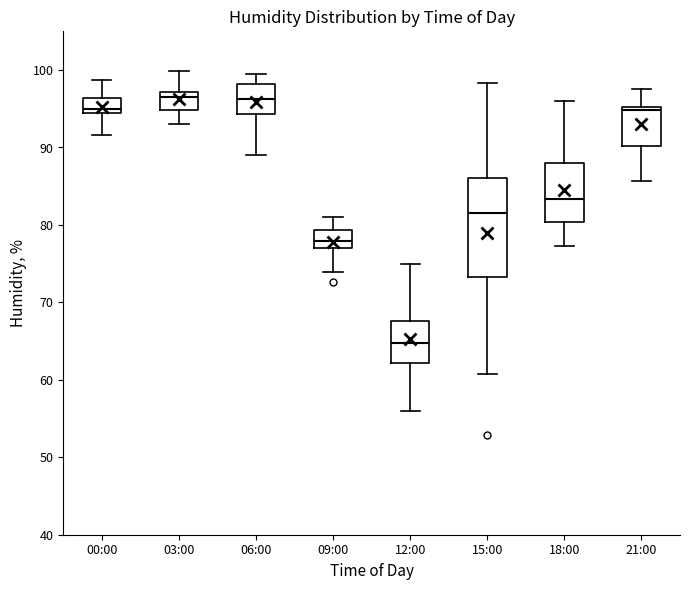

Where is the lower edge of the box for 09:00 on the y-axis? The values are not printed on the chart, so give them approximately, as read against the axis.

77